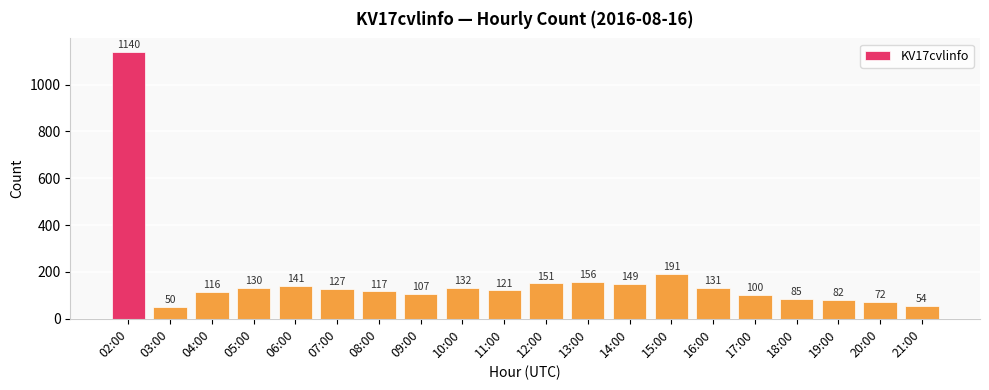

What is the difference between the maximum and minimum values?

1090